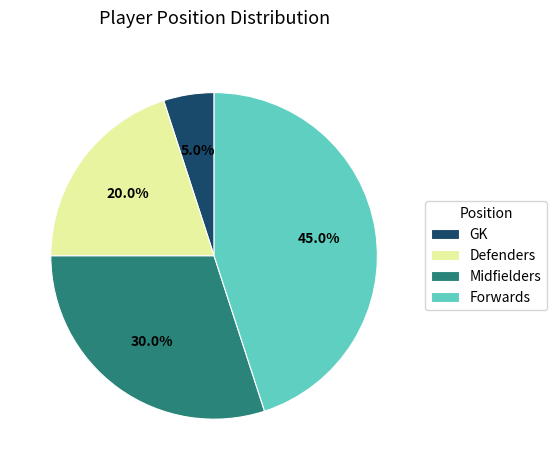

Which slice is the smallest?

GK